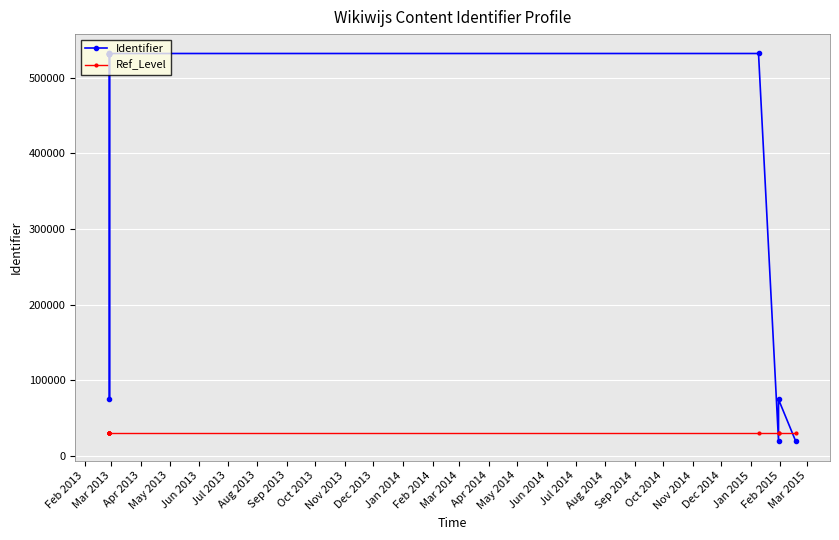

Is the value of Ref_Level at Dec 2013 greater than the value of Identifier at Jul 2013?

No